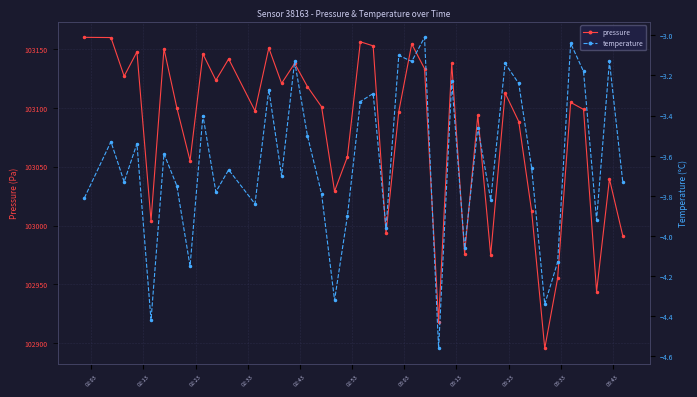

What is the minimum value for pressure?

102895.7